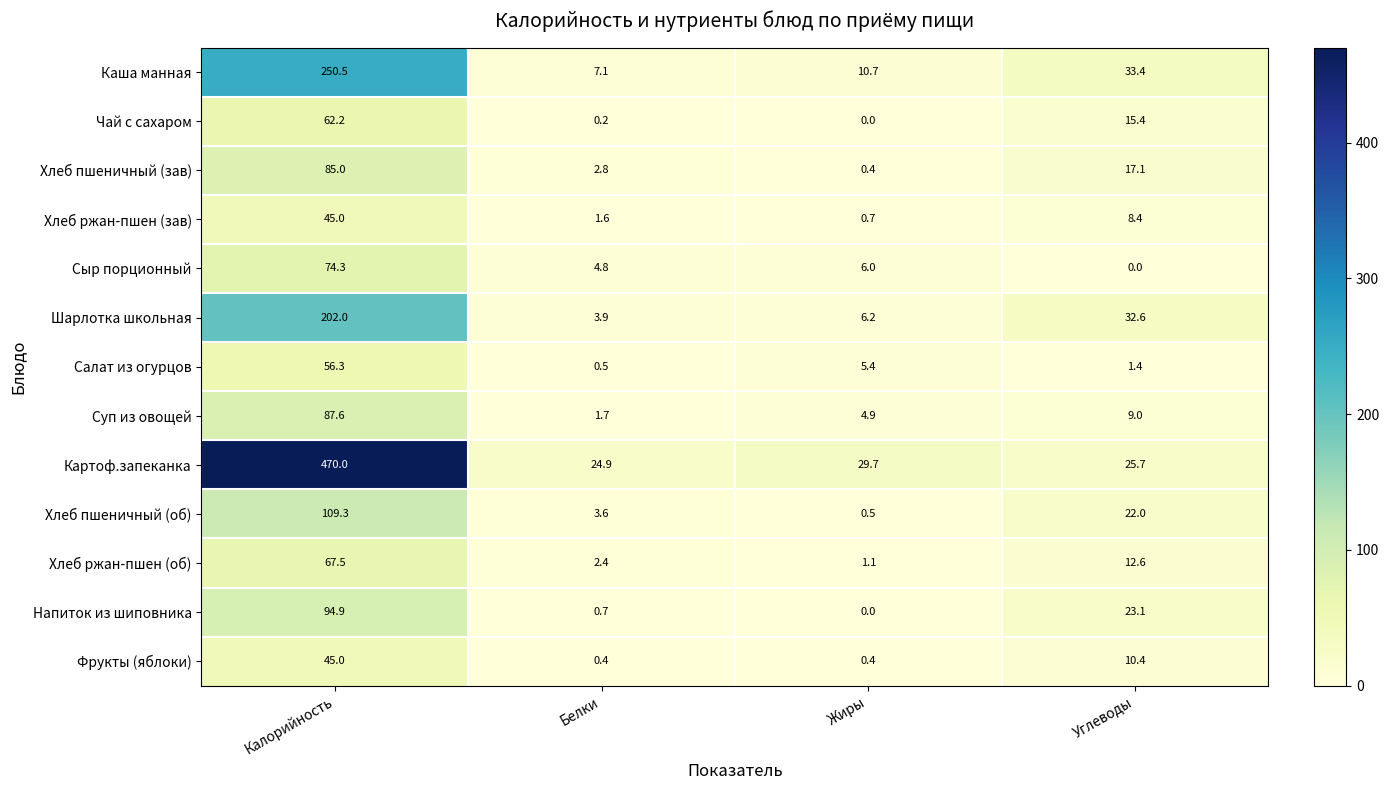

What is the maximum value shown in the chart?

470.0